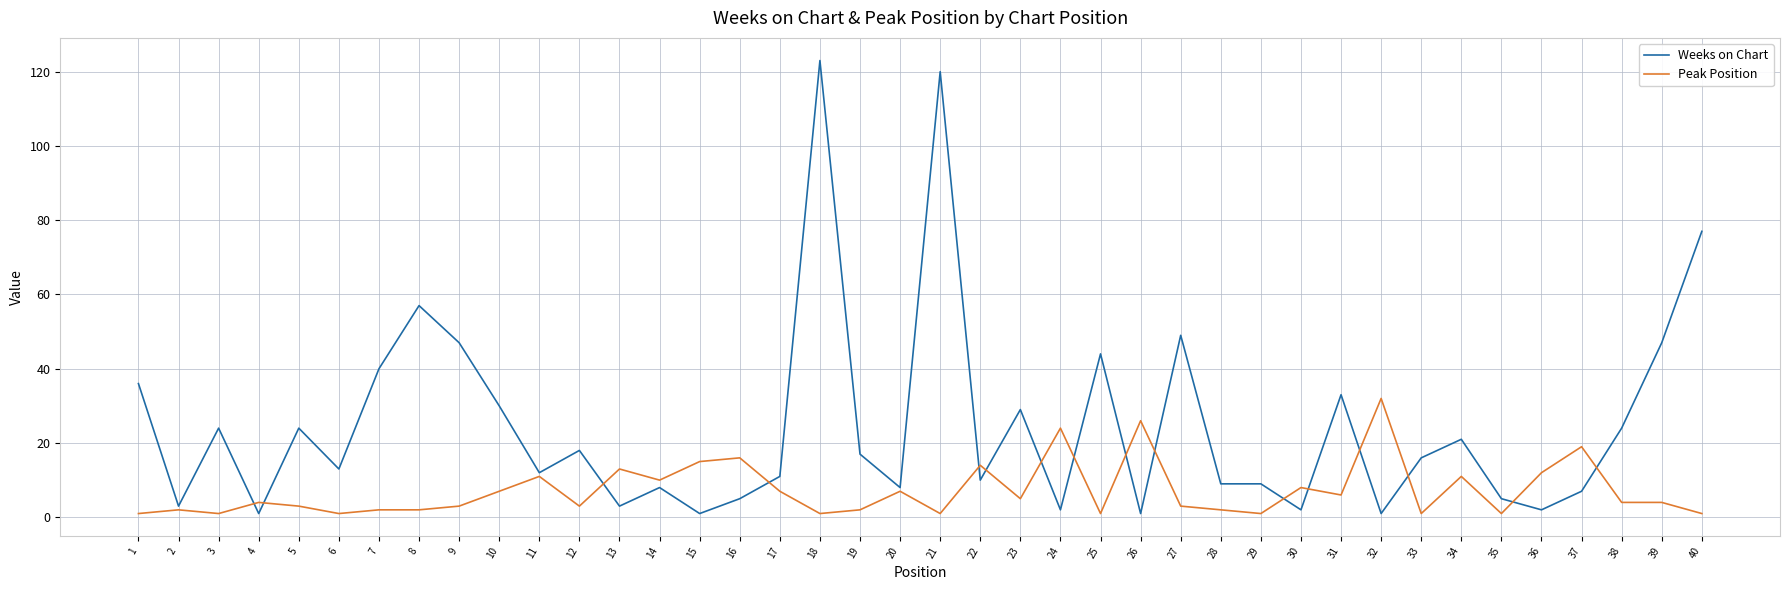

Rank the series by their maximum value, from lowest to highest.

Peak Position, Weeks on Chart